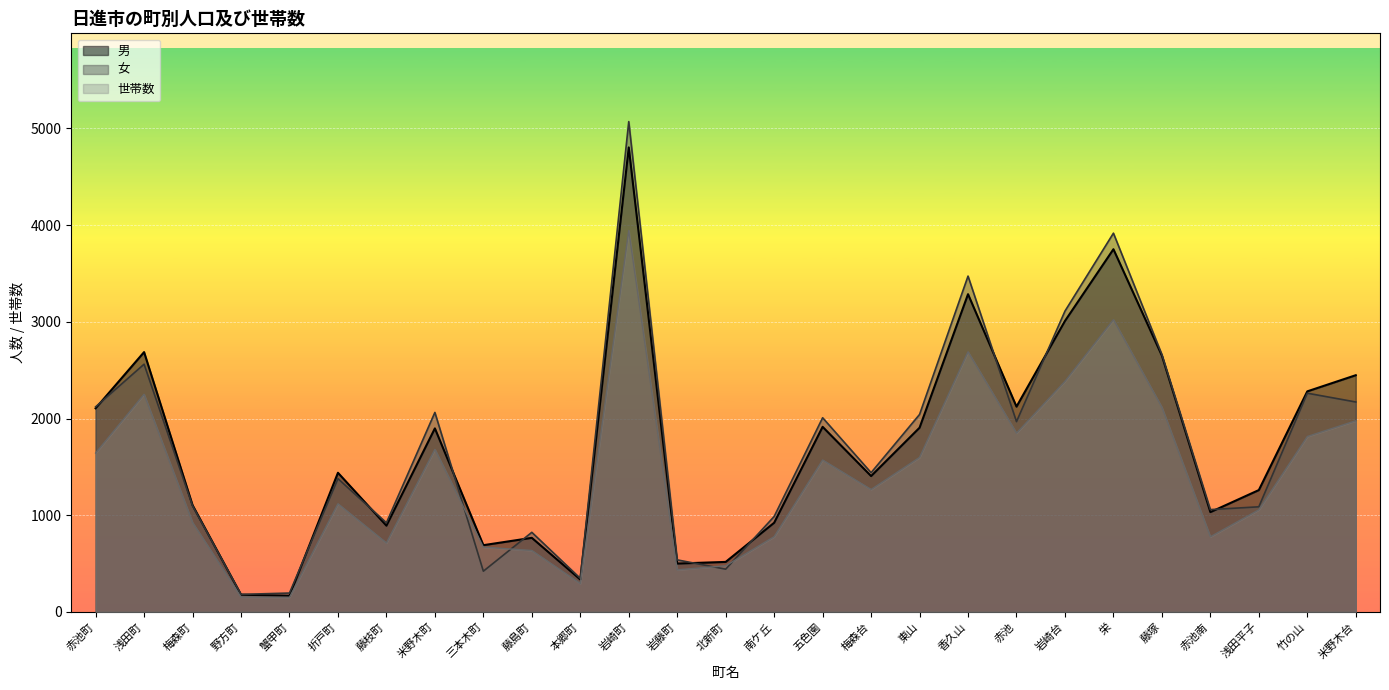

At which category does 女 reach its first local peak?

浅田町